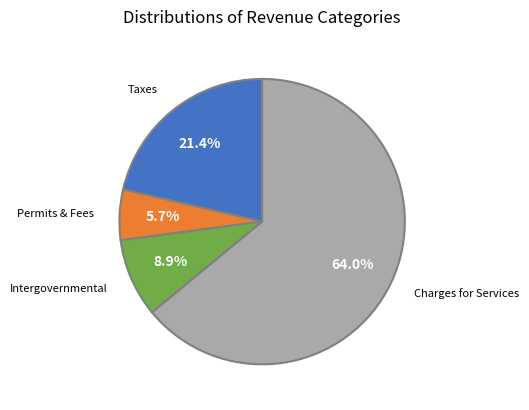

Does any single category account for the majority?

Yes